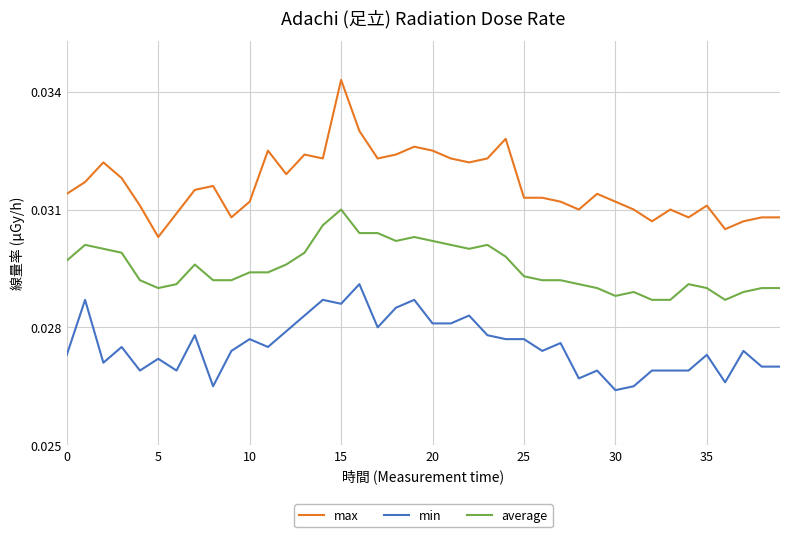

Rank the series by their maximum value, from lowest to highest.

min, average, max